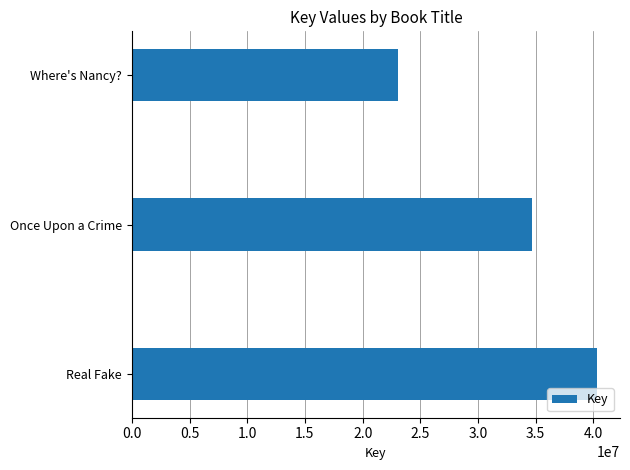

What is the ratio of the value at Where's Nancy? to the value at Once Upon a Crime?

0.7